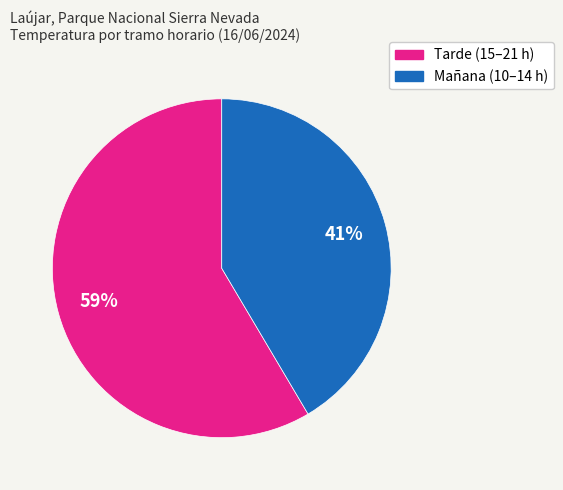

Is there a majority slice in this chart?

Yes